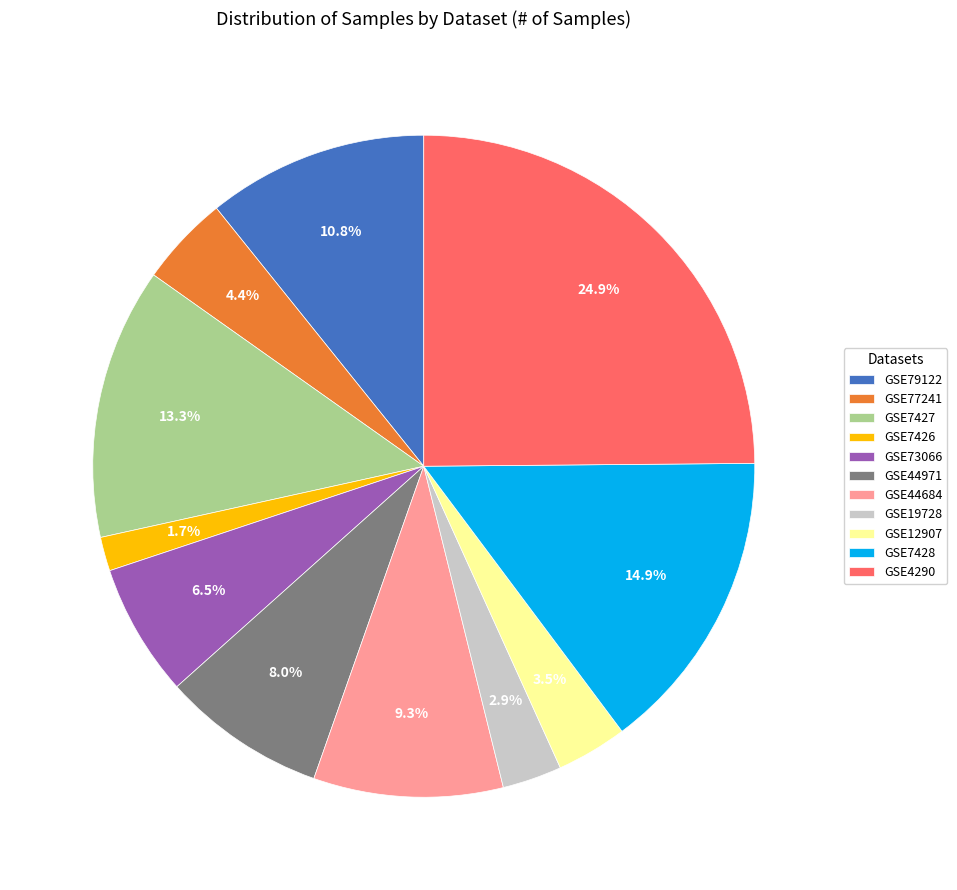

To the nearest percent, what is the combined percentage of GSE7428 and GSE7427?

28%